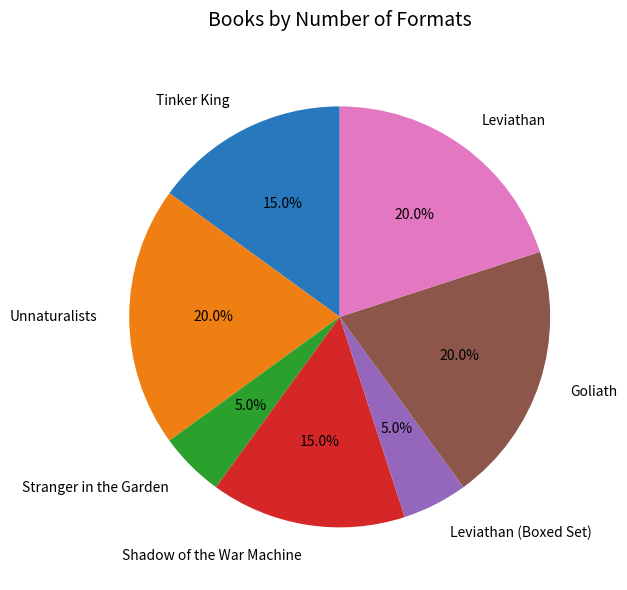

Is Unnaturalists the majority of the pie?

No